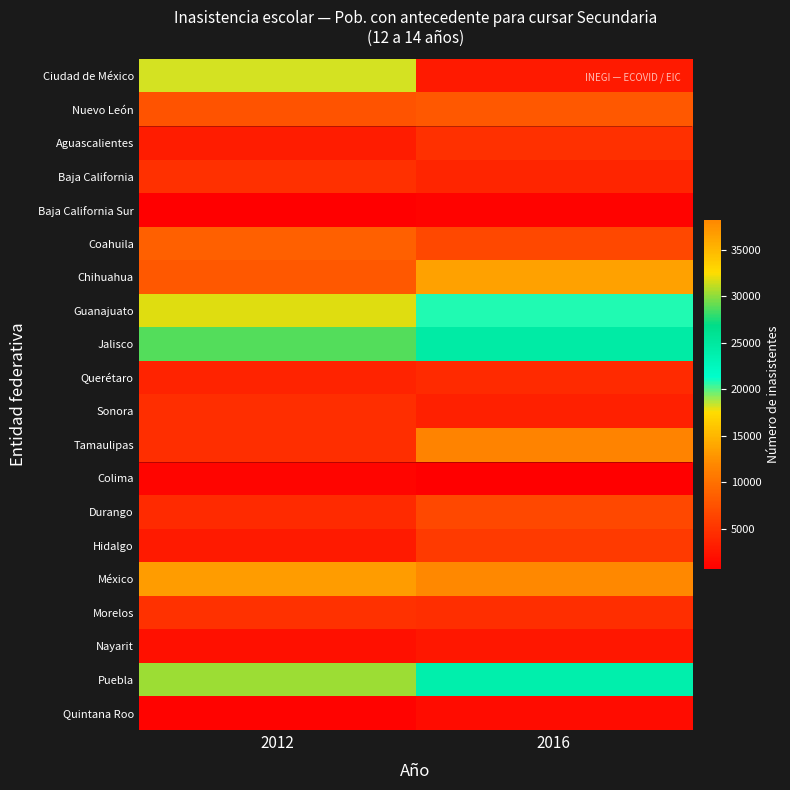

Between 2012 and 2016, which series saw the biggest shift?

Ciudad de México